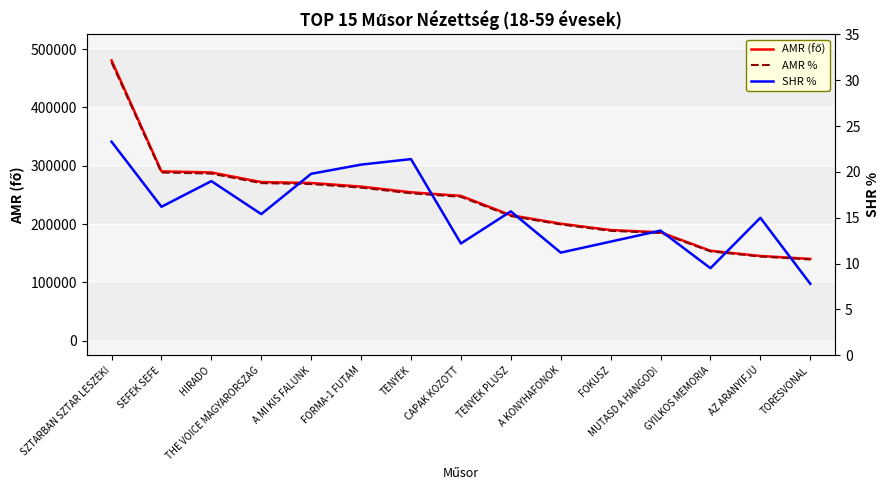

Which series has the largest range (max minus min)?

AMR (fő)